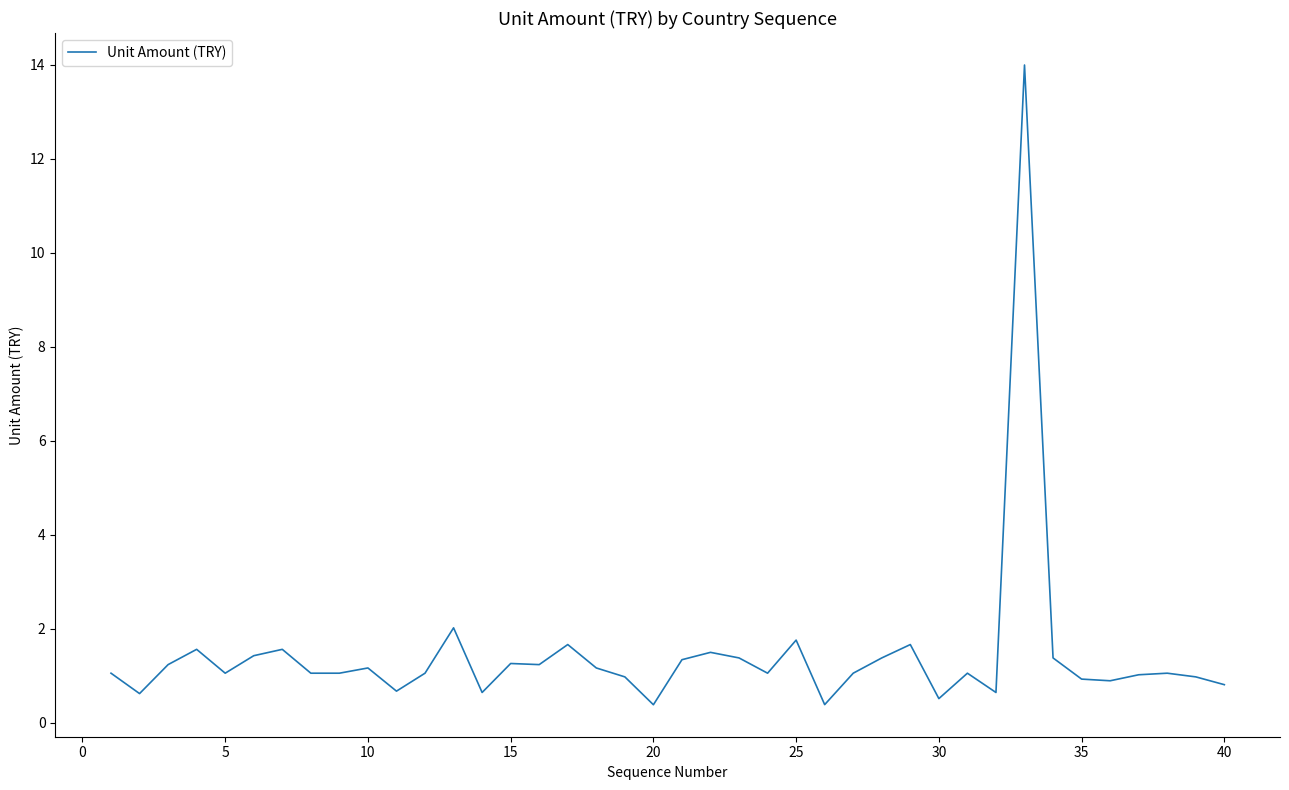

What is the greatest value displayed?

14.0